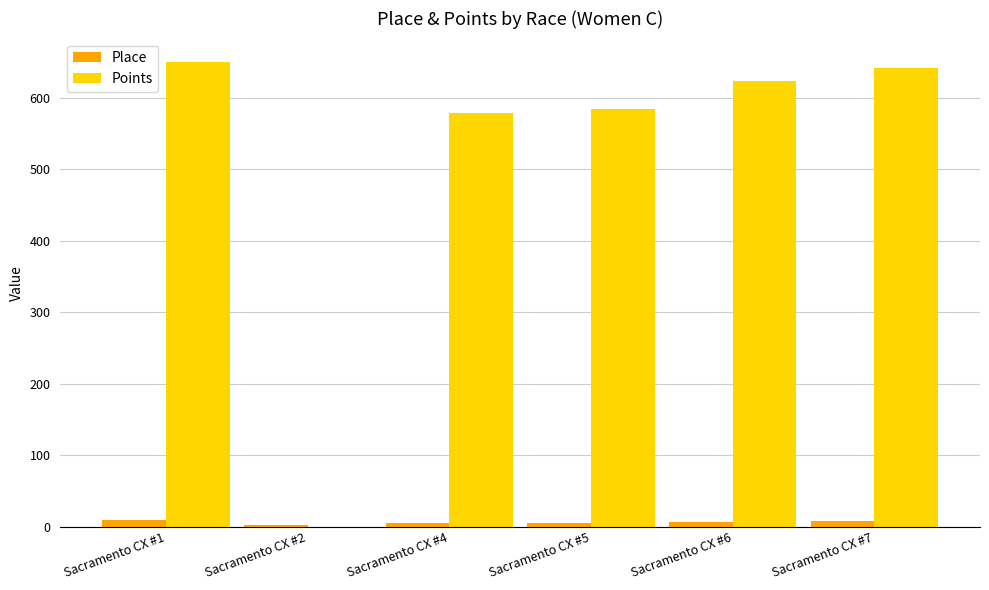

Is the value of Place at Sacramento CX #7 greater than the value of Points at Sacramento CX #5?

No